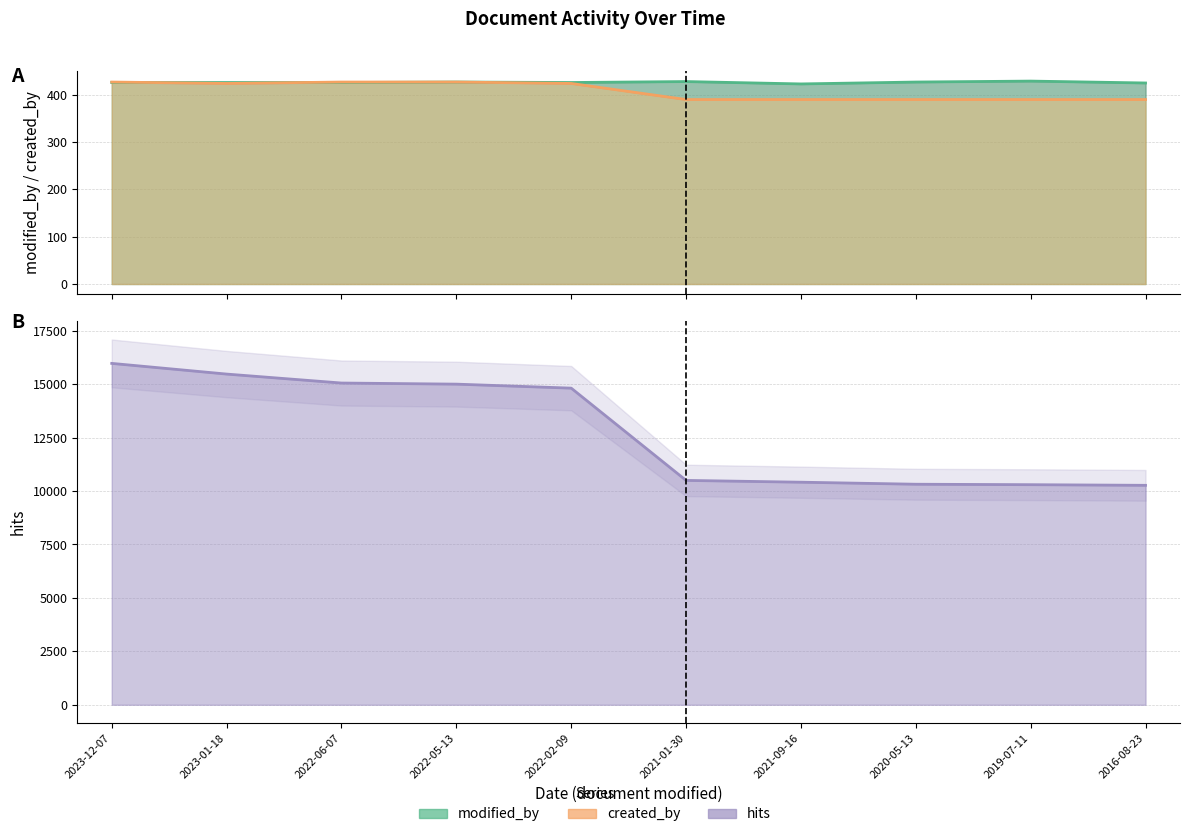

Where is the first local maximum for modified_by?

2022-05-13